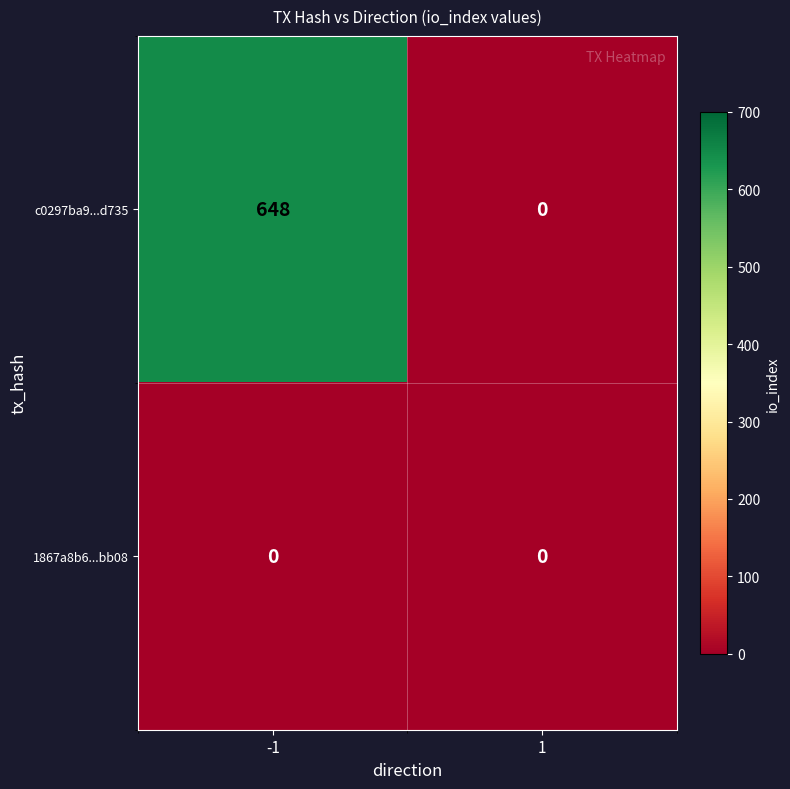

Which series has the widest spread of values?

c0297ba9...d735